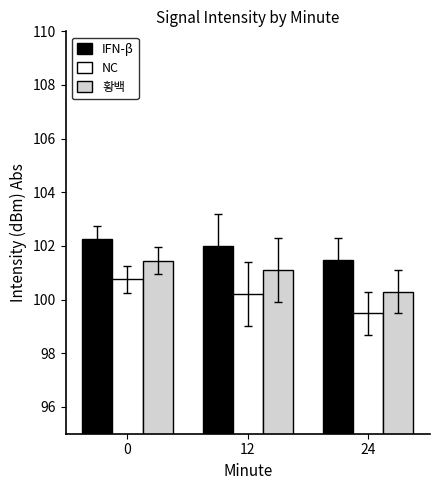

What is the sum of all IFN-β values?

305.7